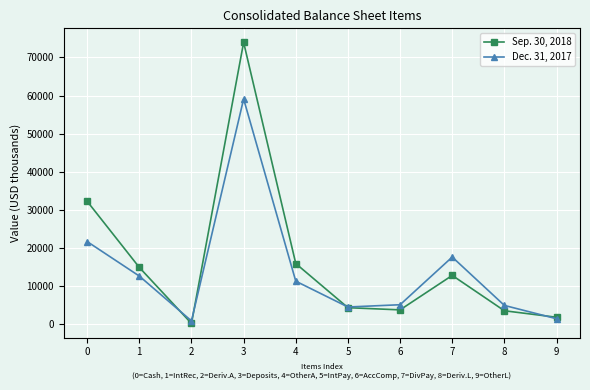

How many lines are shown in the chart?

2